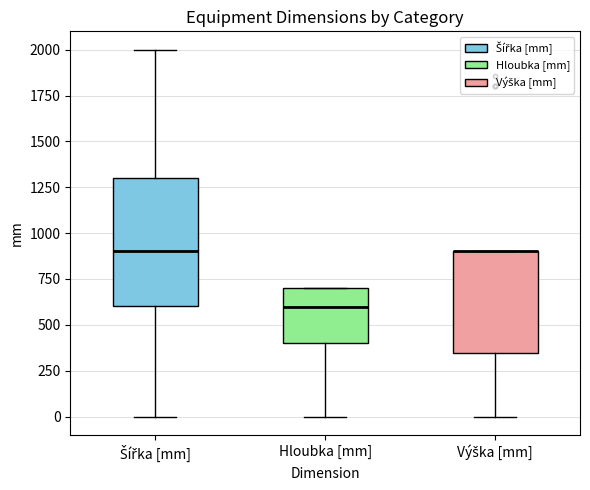

Comparing the boxes themselves (not the whiskers), which one is the tallest?

Šířka [mm]